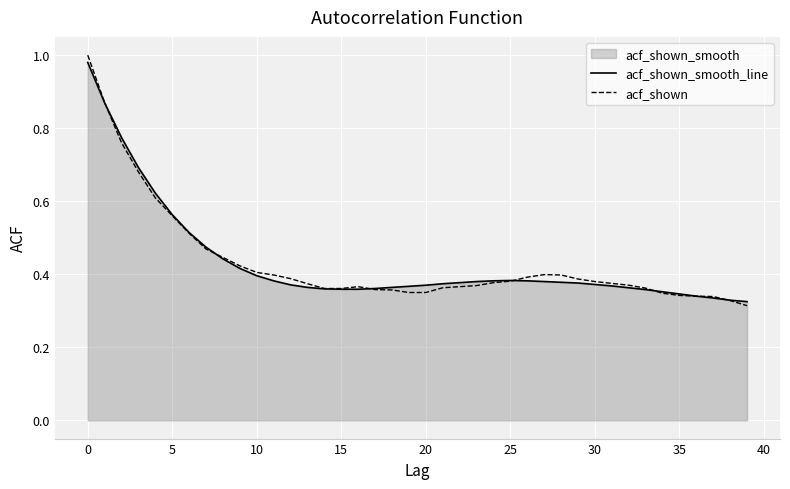

How many lines are shown in the chart?

2